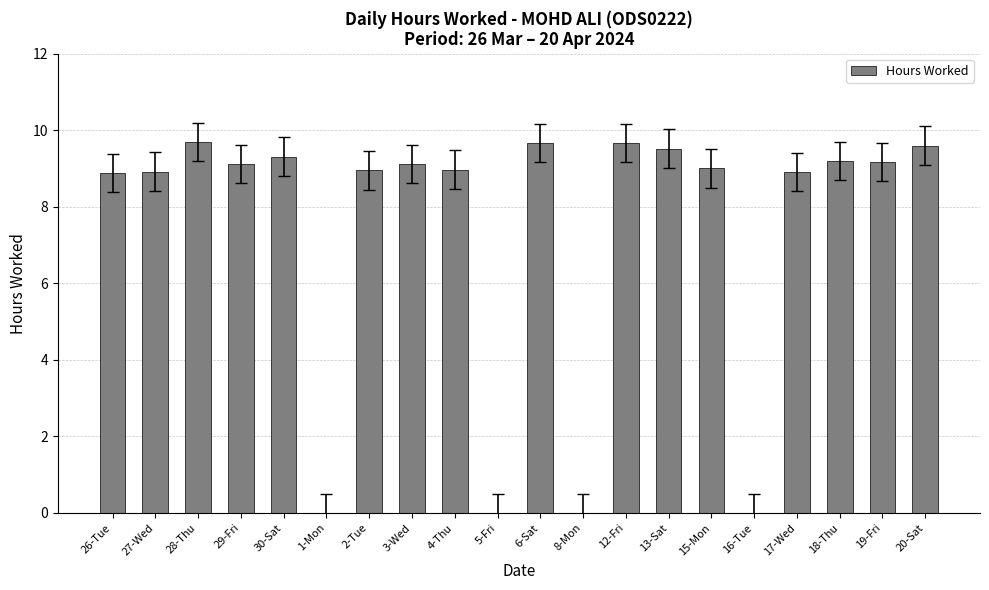

Approximately how many times larger is the value at 29-Fri compared to 19-Fri?

1.0